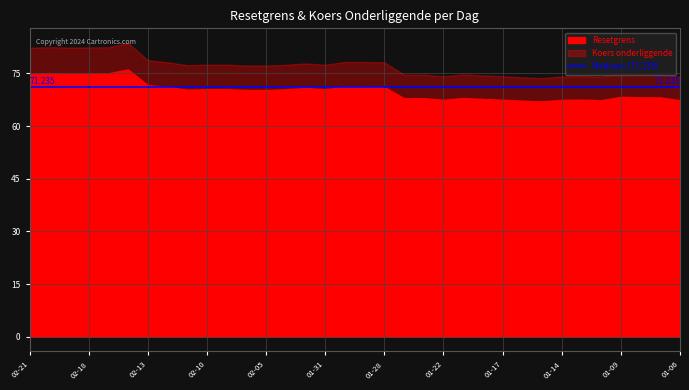

At which category is the sum across all series the highest?

2025-02-14